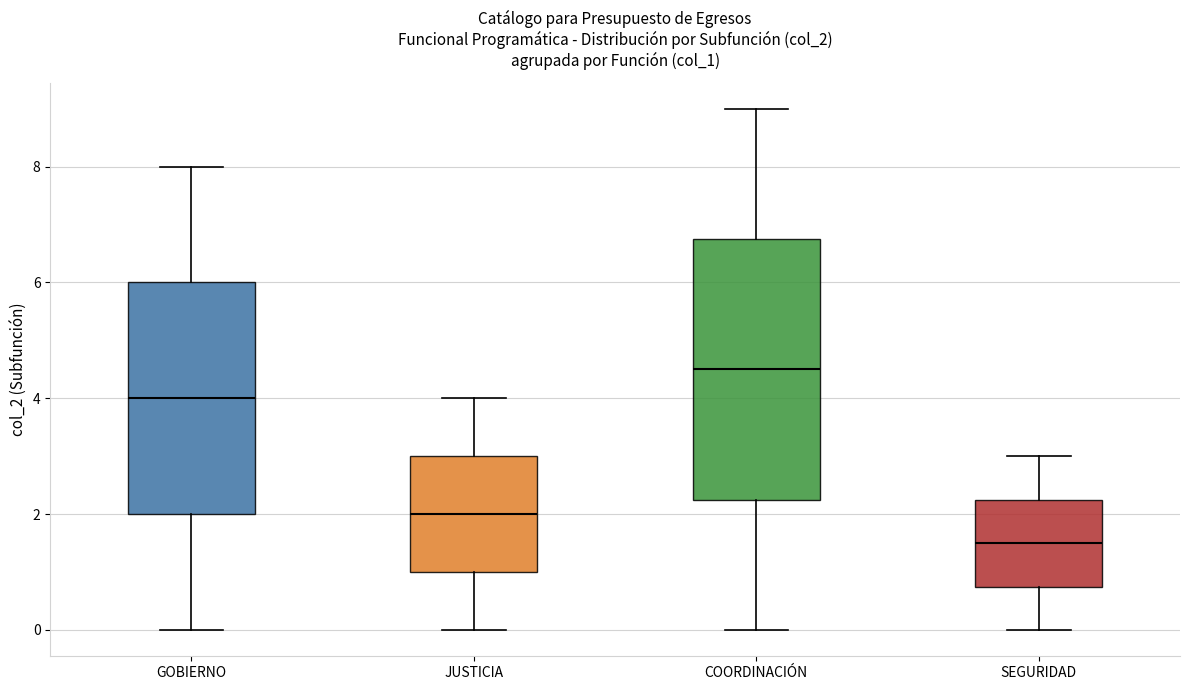

Reading left to right, transcribe this box plot: for each box, give where its median line is, the range the box spans, and where its two whiskers end, as read against the y-axis. The values are not printed on the chart, so give them approximately, as read against the axis.

GOBIERNO: median 4.0, box 2.0 to 6.0, whiskers 0.0 to 8.0
JUSTICIA: median 2.0, box 1.0 to 3.0, whiskers 0.0 to 4.0
COORDINACIÓN: median 4.6, box 2.2 to 6.8, whiskers 0.0 to 9.0
SEGURIDAD: median 1.6, box 0.8 to 2.2, whiskers 0.0 to 3.0